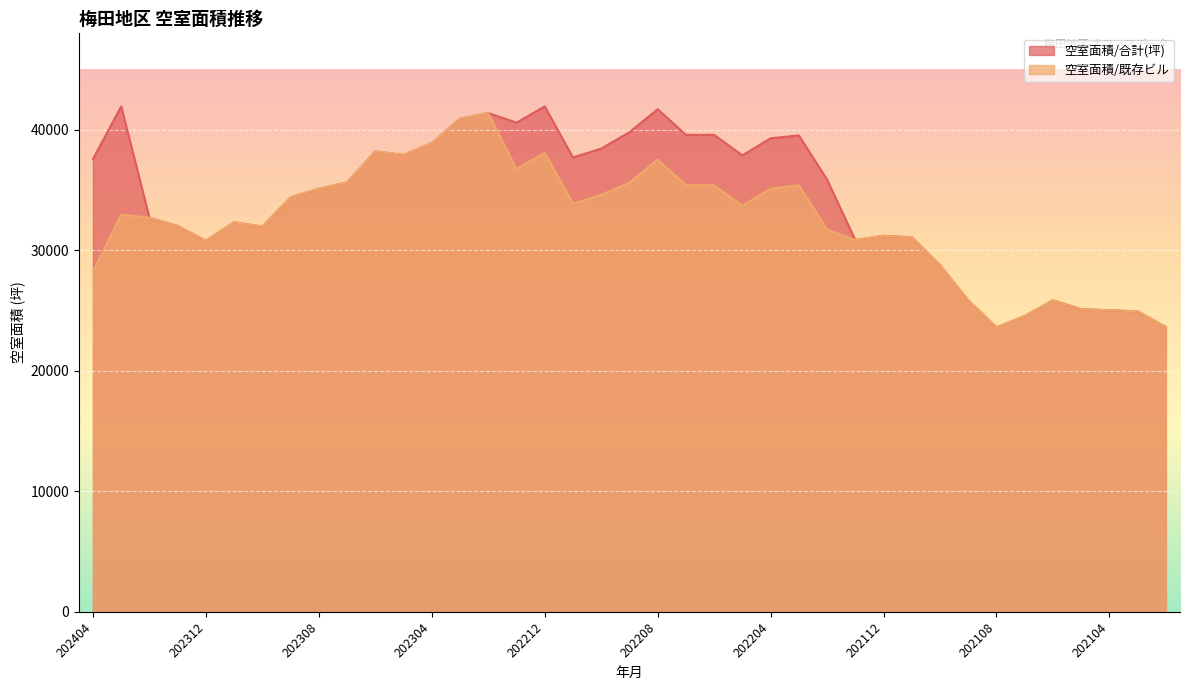

How many lines are shown in the chart?

2